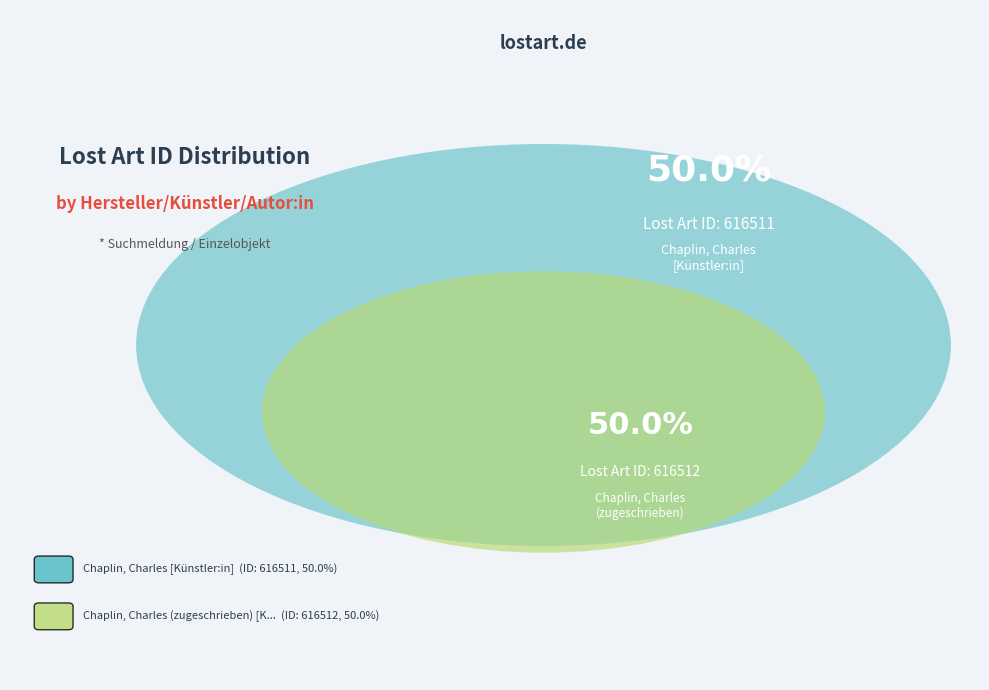

Count the number of slices in the pie.

2